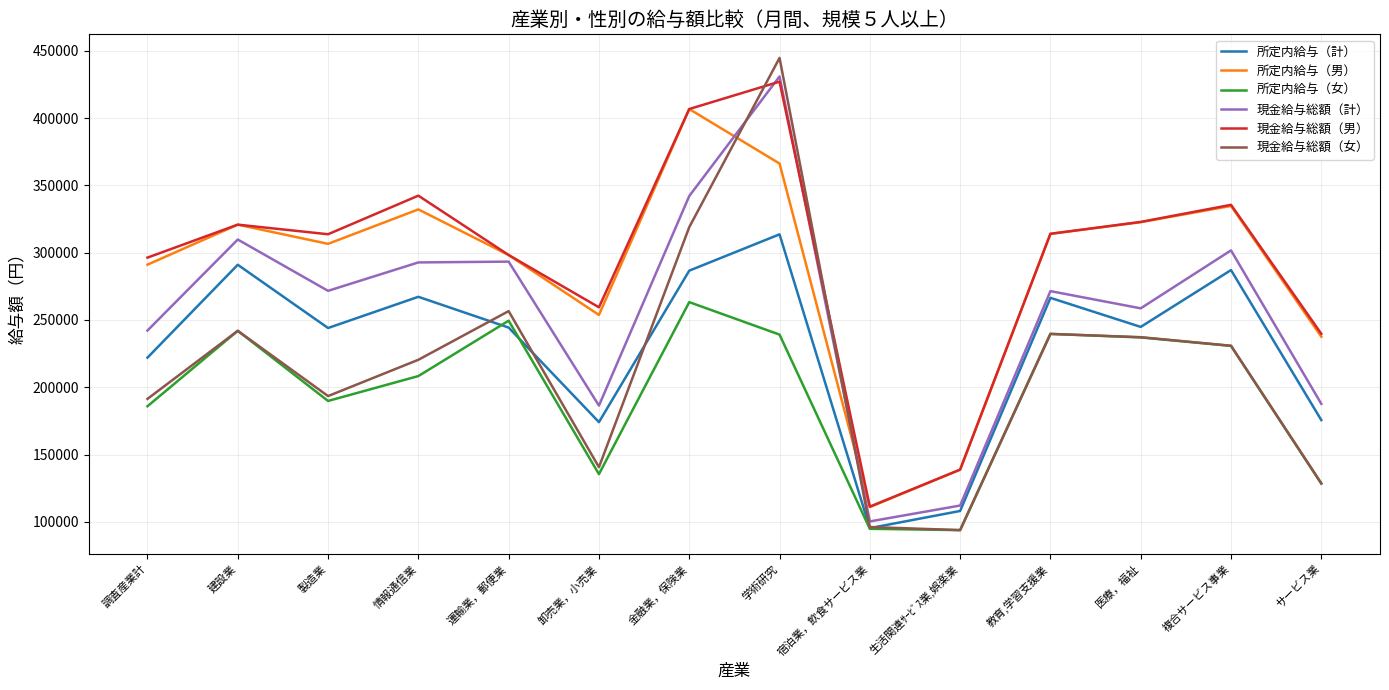

How many categories are shown in the chart?

14